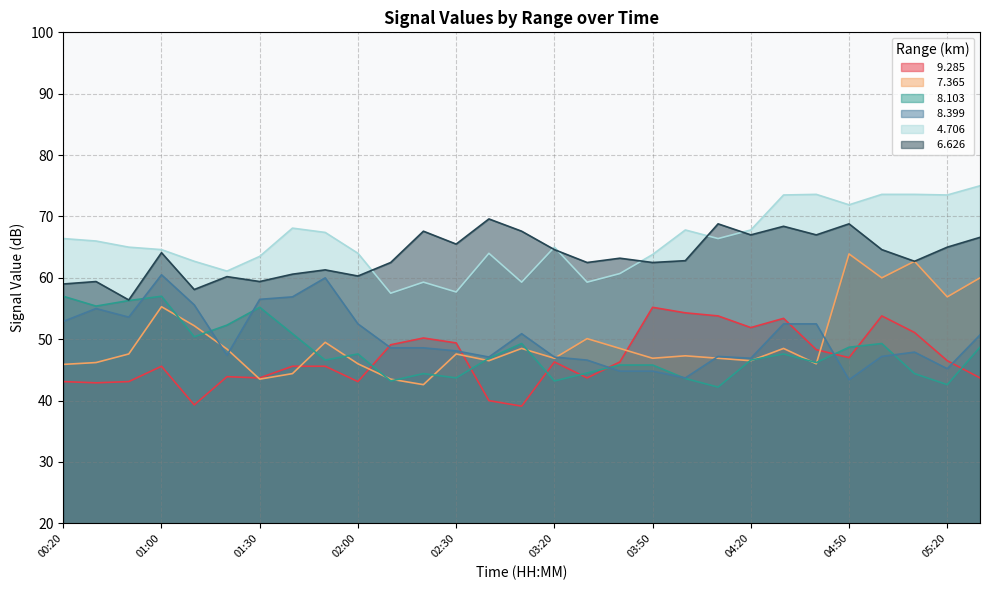

True or false:   7.365 and   4.706 cross at least once.

False